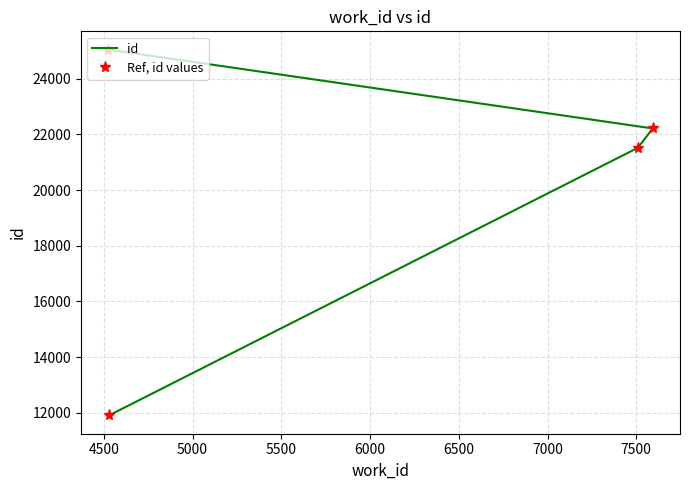

How many lines are shown in the chart?

2